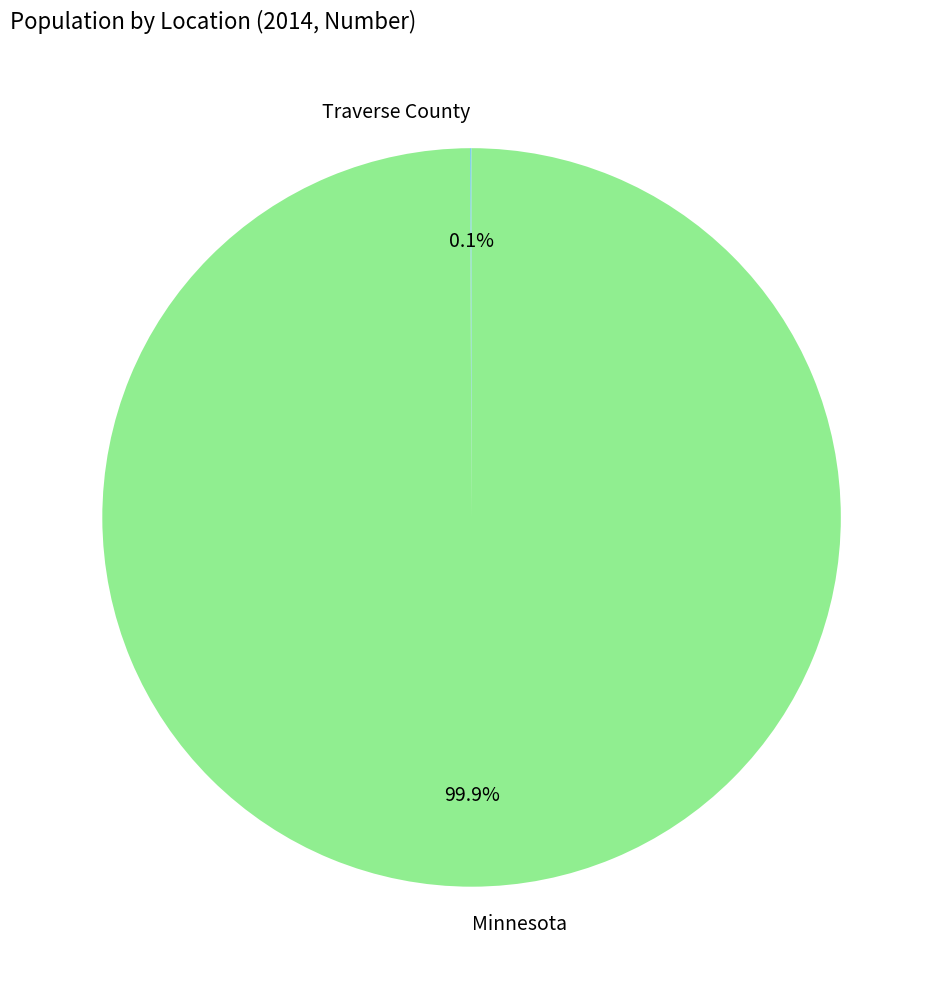

What is the majority slice?

Minnesota